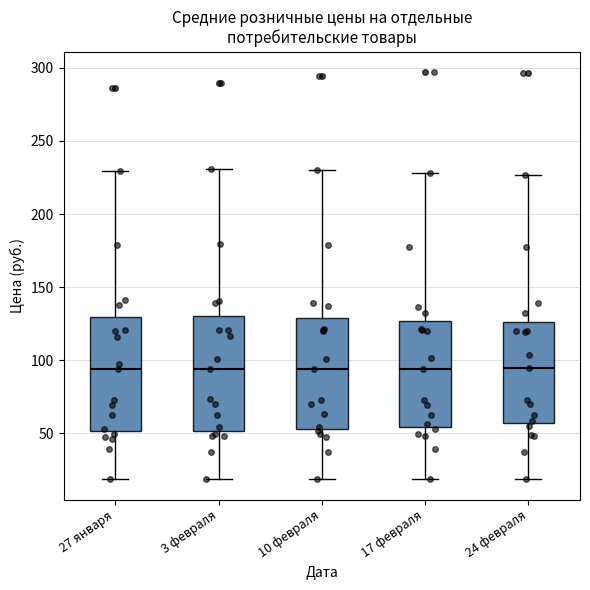

Reading left to right, transcribe this box plot: for each box, give where its median line is, the range the box spans, and where its two whiskers end, as read against the y-axis. The values are not printed on the chart, so give them approximately, as read against the axis.

27 января: median 95, box 50 to 130, whiskers 20 to 230
3 февраля: median 95, box 50 to 130, whiskers 20 to 230
10 февраля: median 95, box 55 to 130, whiskers 20 to 230
17 февраля: median 95, box 55 to 125, whiskers 20 to 230
24 февраля: median 95, box 55 to 125, whiskers 20 to 225